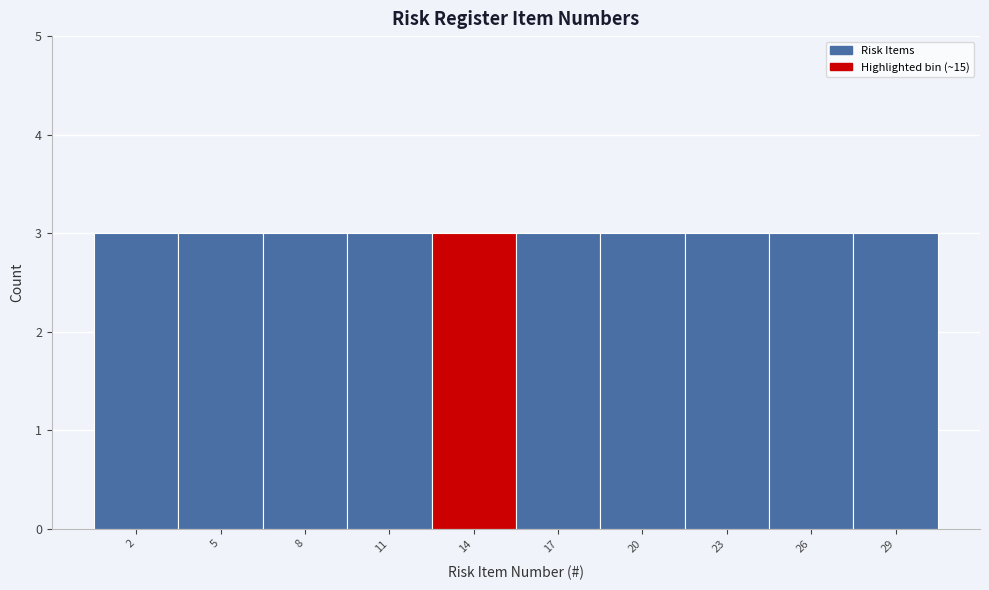

What is the height of the bar covering 6.5 to 9.5 on the x-axis? The values are not printed on the chart, so give them approximately, as read against the axis.

3